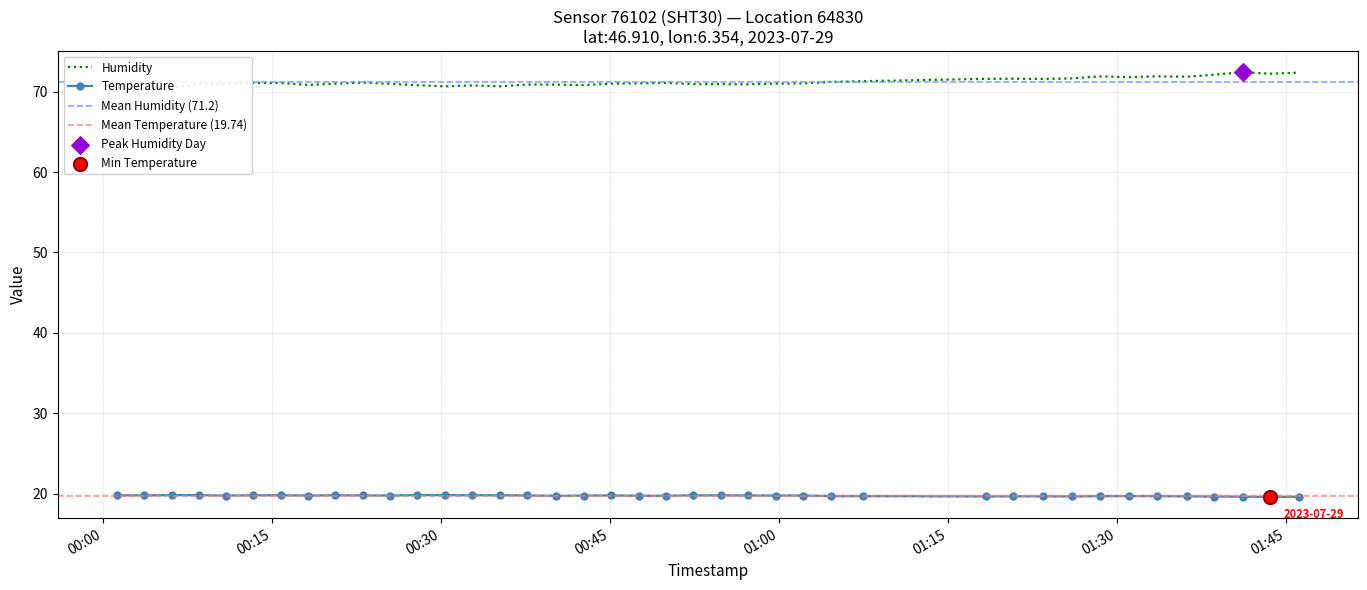

What are all the series names shown in the legend?

temperature, humidity